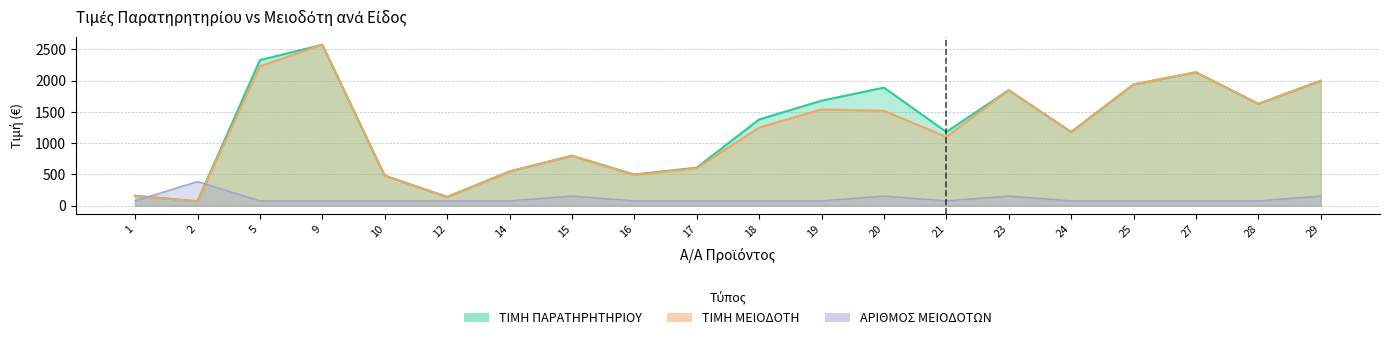

What is the value of the ΤΙΜΗ ΠΑΡΑΤΗΡΗΤΗΡΙΟΥ point at the 8th from the left?

800.0